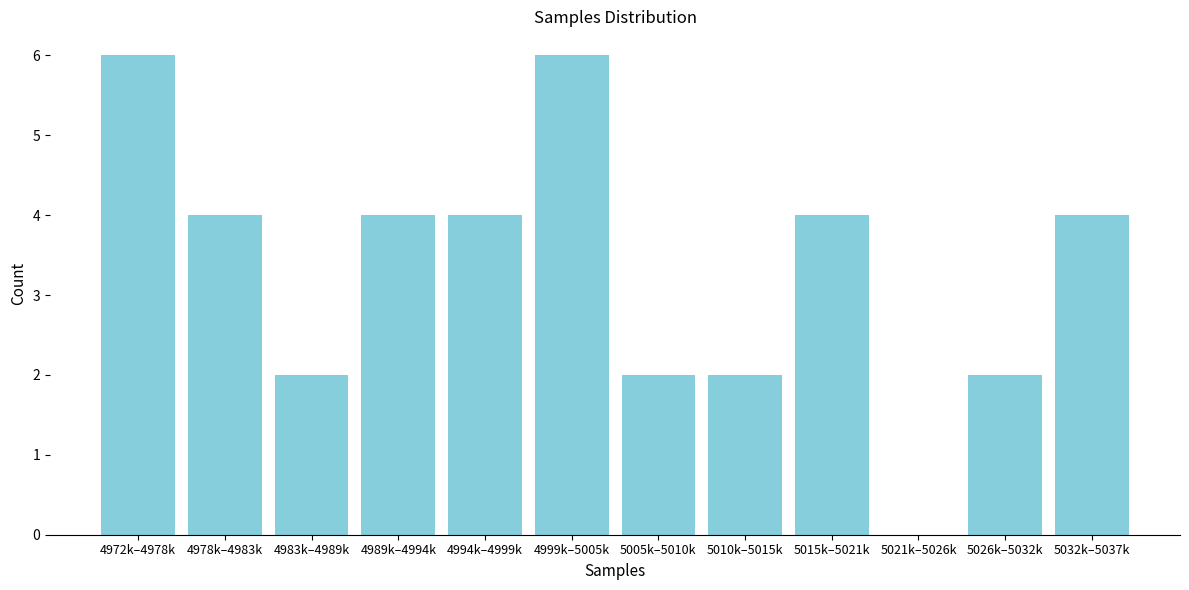

Reading right to left, extract all data points from this chart.

5032k–5037k=4	5026k–5032k=2	5021k–5026k=0	5015k–5021k=4	5010k–5015k=2	5005k–5010k=2	4999k–5005k=6	4994k–4999k=4	4989k–4994k=4	4983k–4989k=2	4978k–4983k=4	4972k–4978k=6